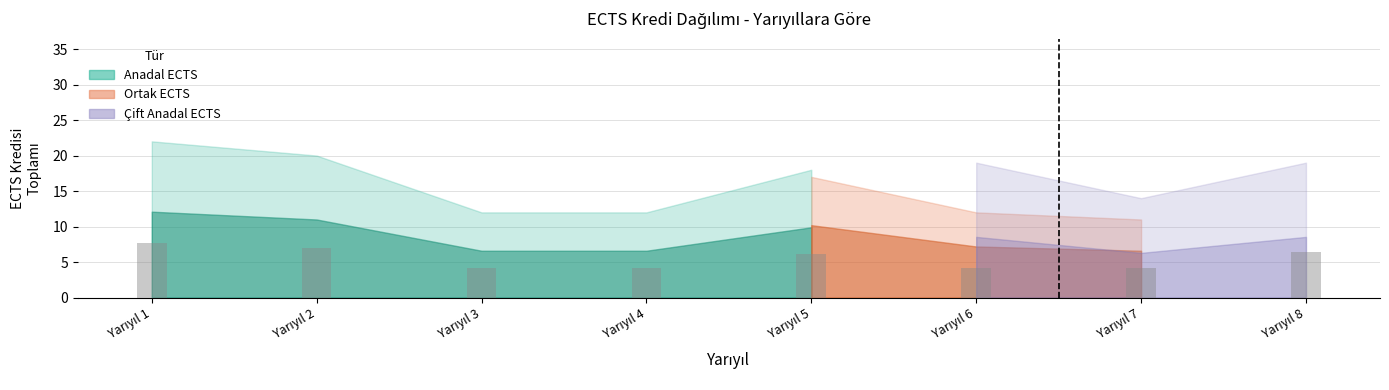

What is the difference between the maximum and second lowest values?

3.5